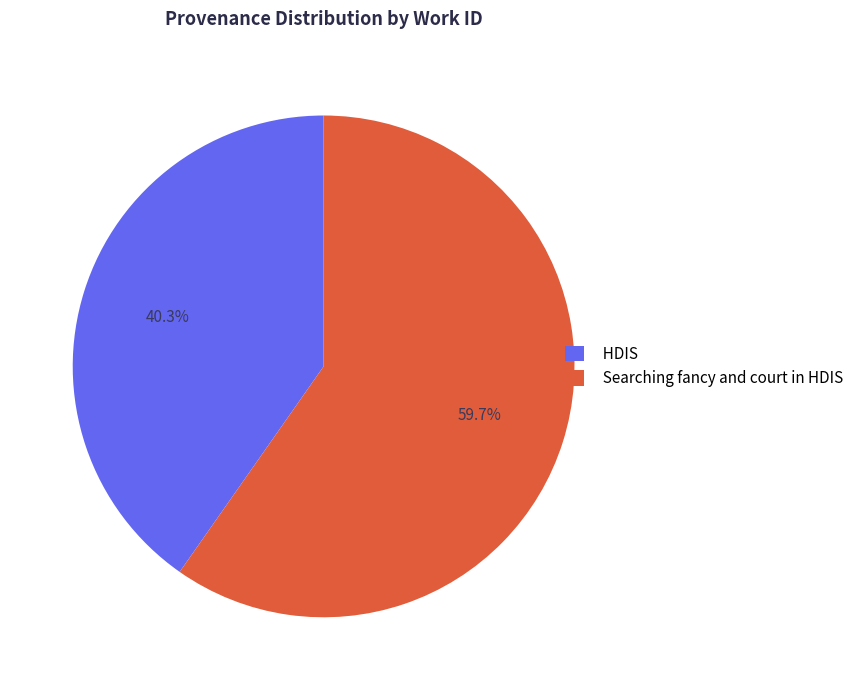

Does Searching fancy and court in HDIS represent more than half of the total?

Yes